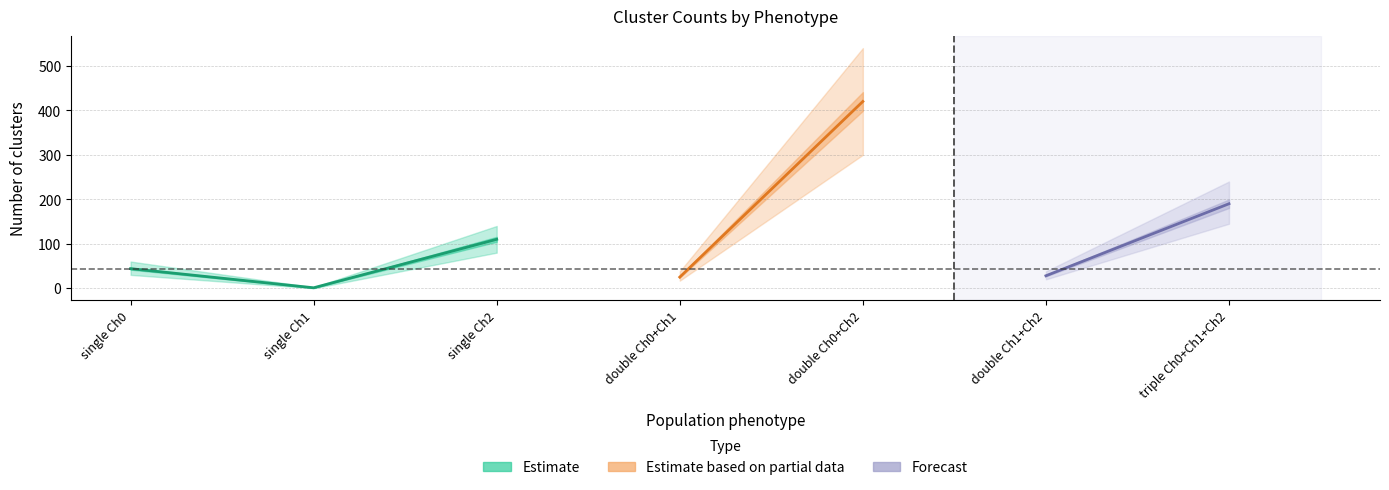

Does the chart have visible grid lines?

Yes